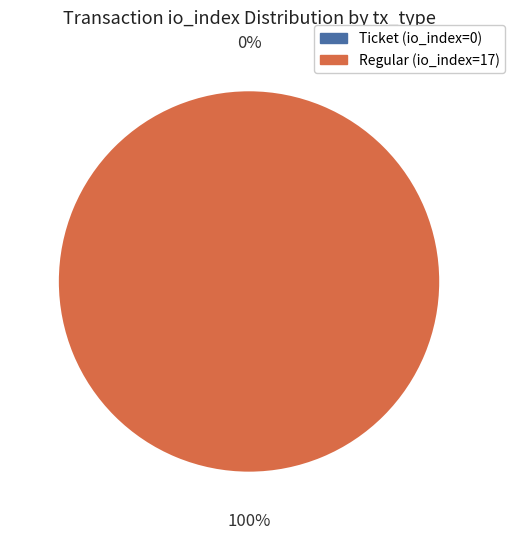

Rank the categories by value from lowest to highest.

Ticket (io_index=0), Regular (io_index=17)